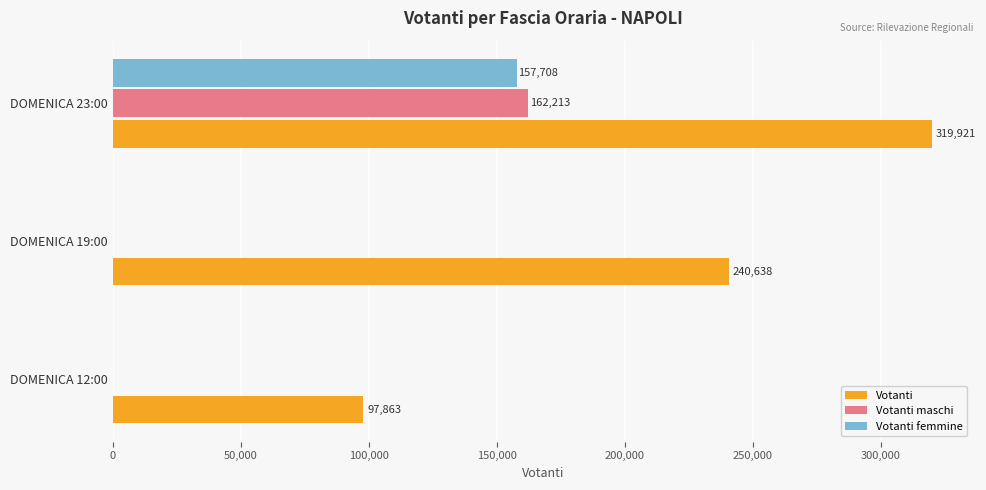

Between DOMENICA 12:00 and DOMENICA 23:00, which series saw the biggest shift?

Votanti